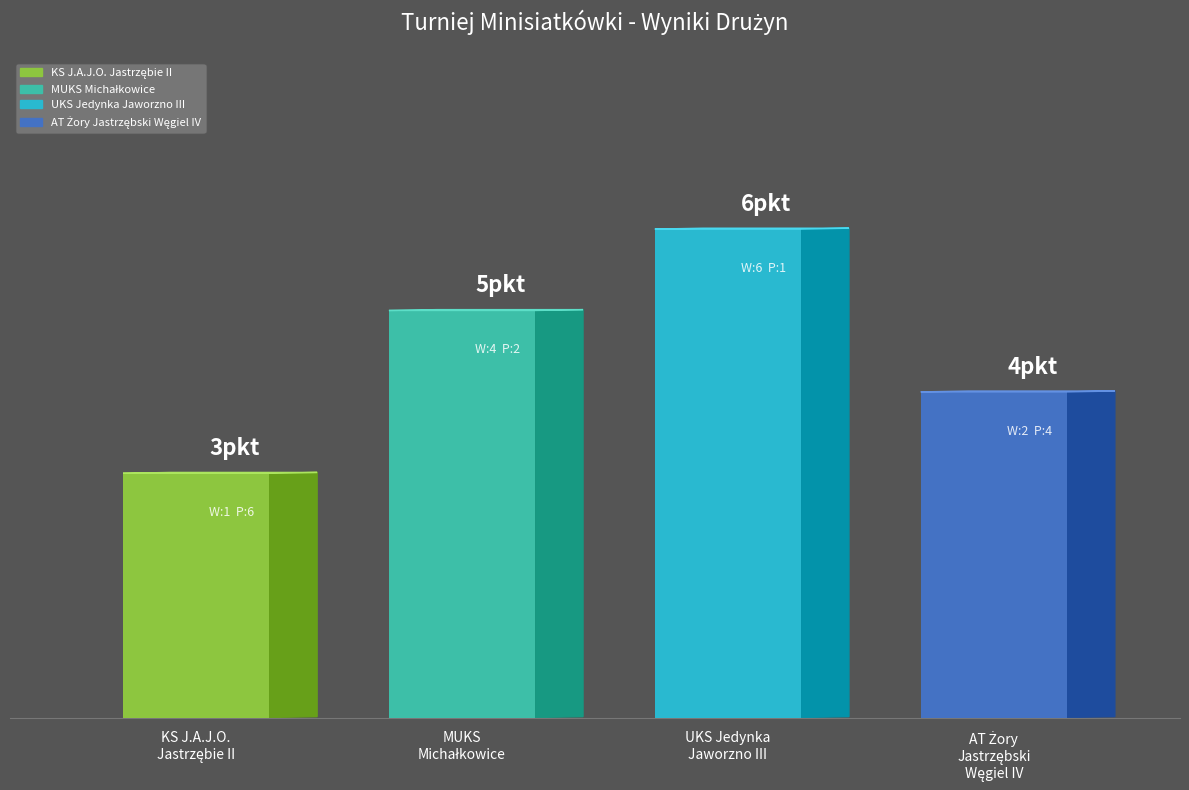

The value of Sety wygrane at MUKS
Michałkowice is 4. True or false?

True